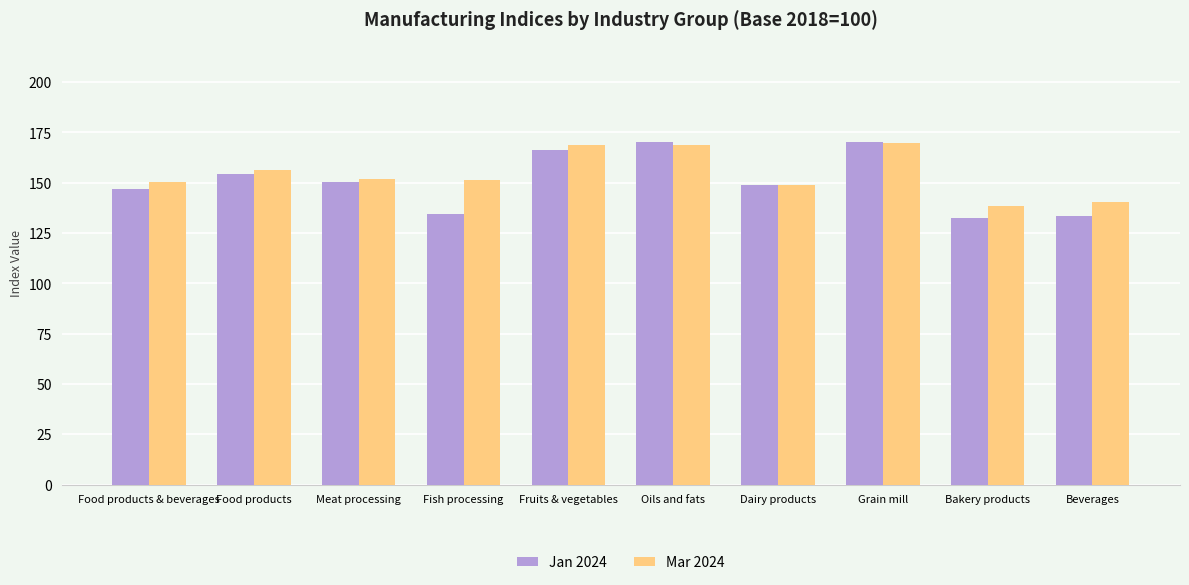

Is the value of Mar 2024 at Food products & beverages greater than the value of Jan 2024 at Oils and fats?

No